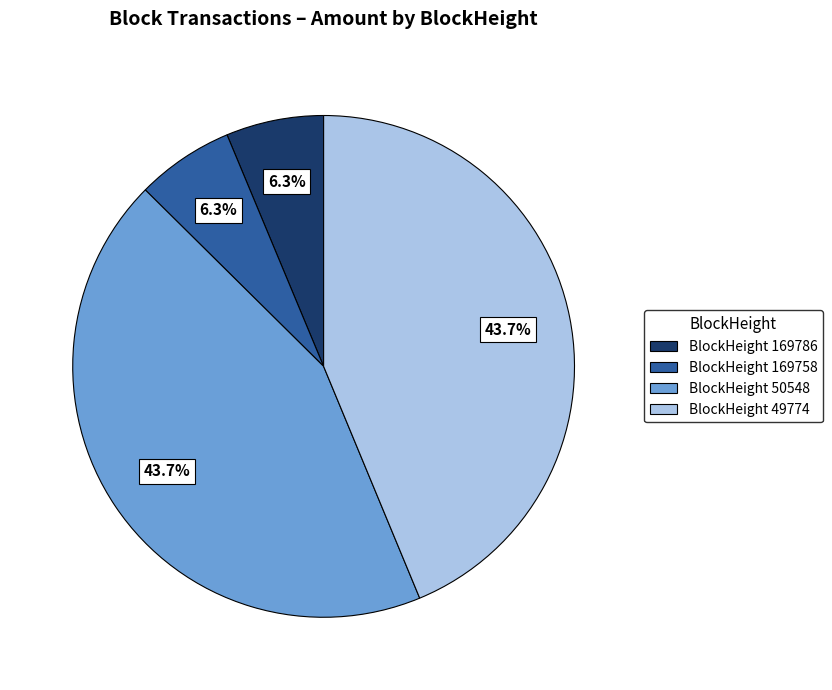

What percentage is NOT represented by BlockHeight 169786?

93.7%